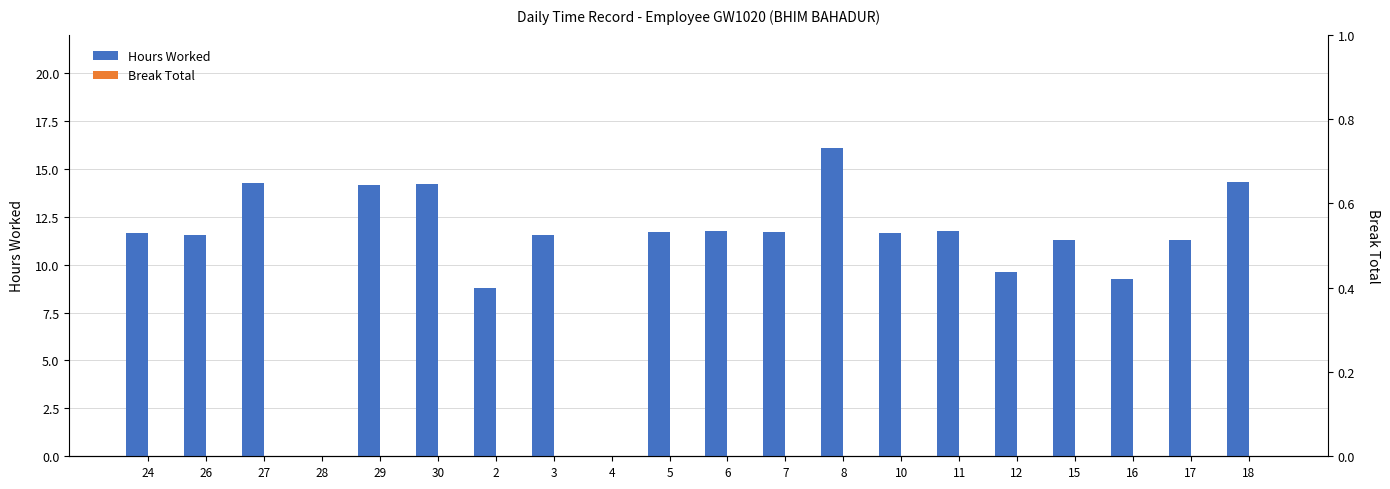

What value does the Hours Worked series have at 6?

11.8